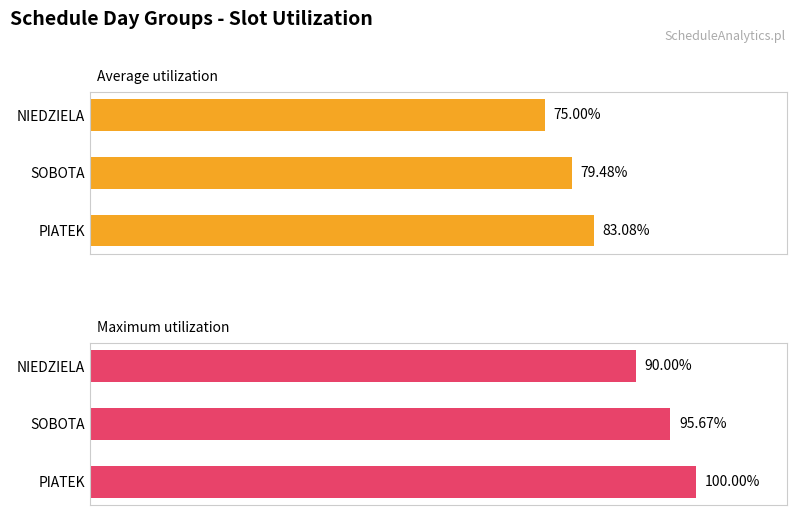

List the series in order of their peak value, lowest first.

Average utilization, Maximum utilization